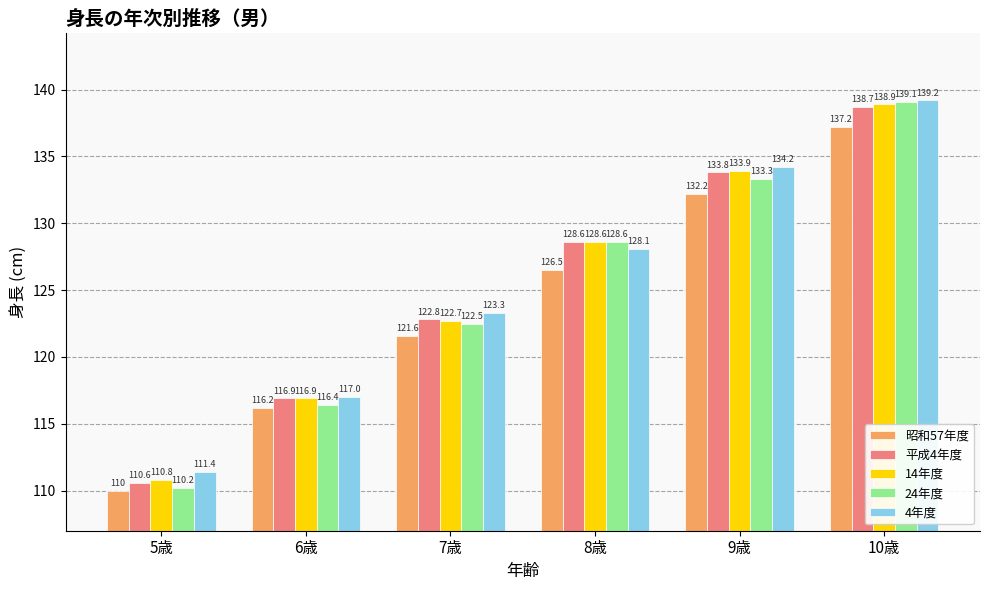

Reading left to right, what are all the values shown in this chart?

昭和57年度: 110.0	116.2	121.6	126.5	132.2	137.2
平成4年度: 110.6	116.9	122.8	128.6	133.8	138.7
14年度: 110.8	116.9	122.7	128.6	133.9	138.9
24年度: 110.2	116.4	122.5	128.6	133.3	139.1
4年度: 111.4	117.0	123.3	128.1	134.2	139.2